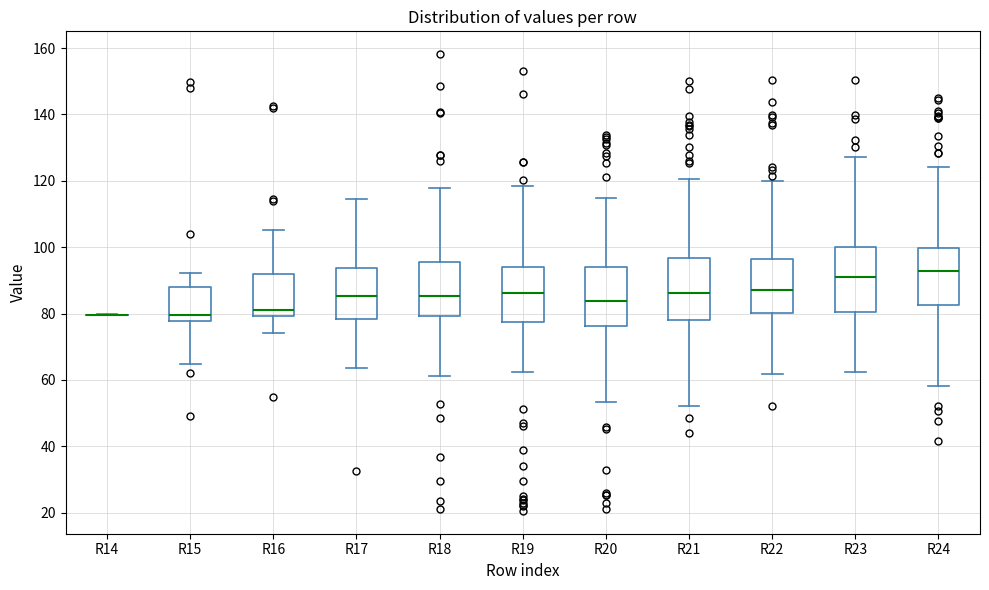

Where does the median line of the box for R20 sit on the y-axis? The values are not printed on the chart, so give them approximately, as read against the axis.

84